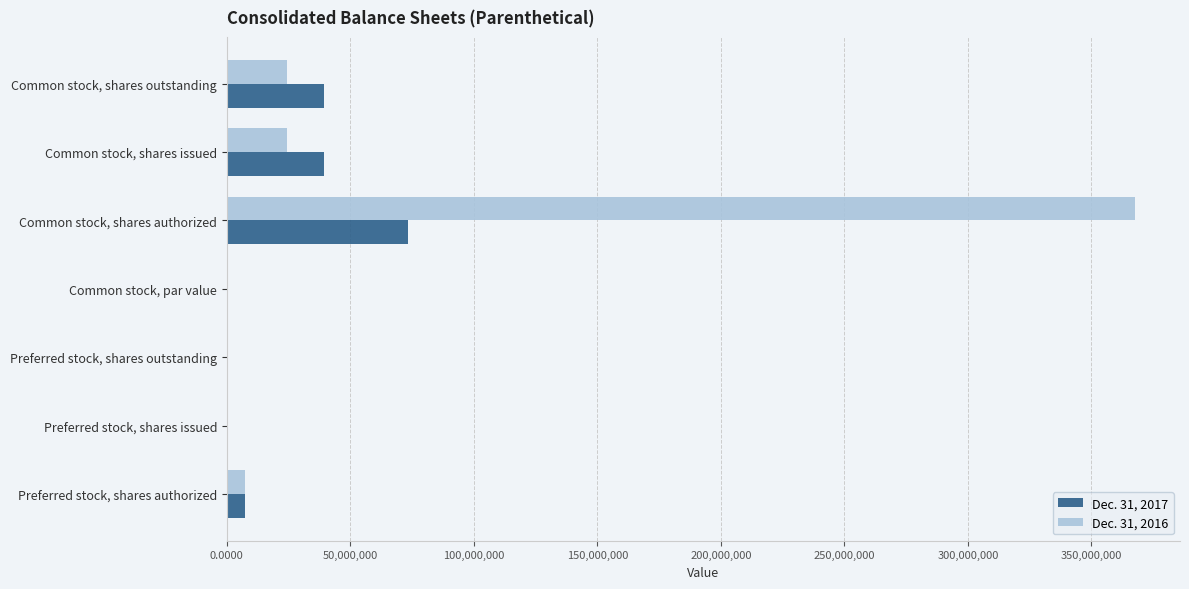

Which series has the largest total across all categories?

Dec. 31, 2016